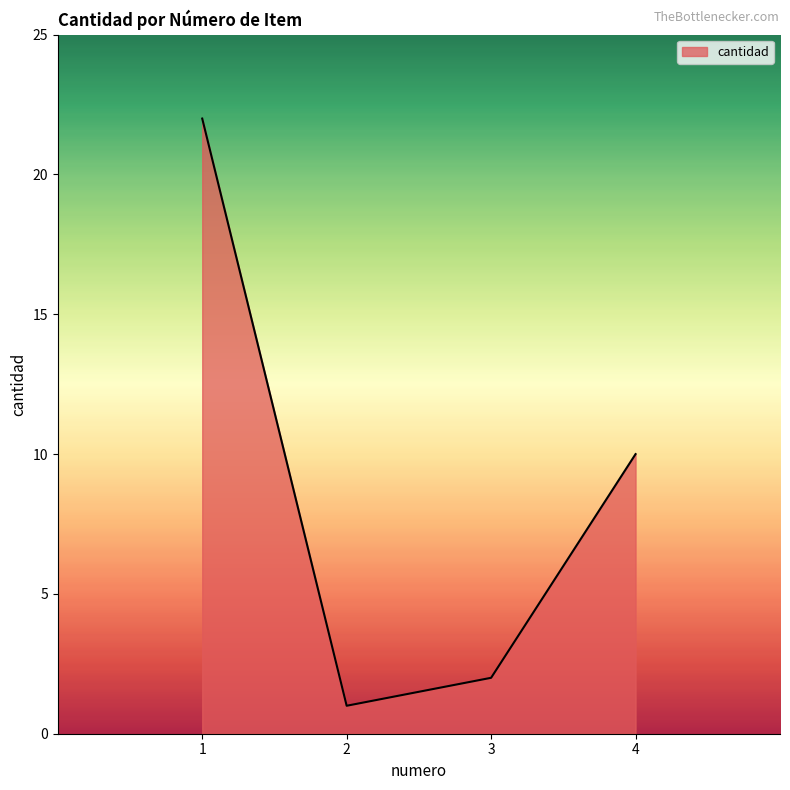

Between 1 and 4, which is larger?

1